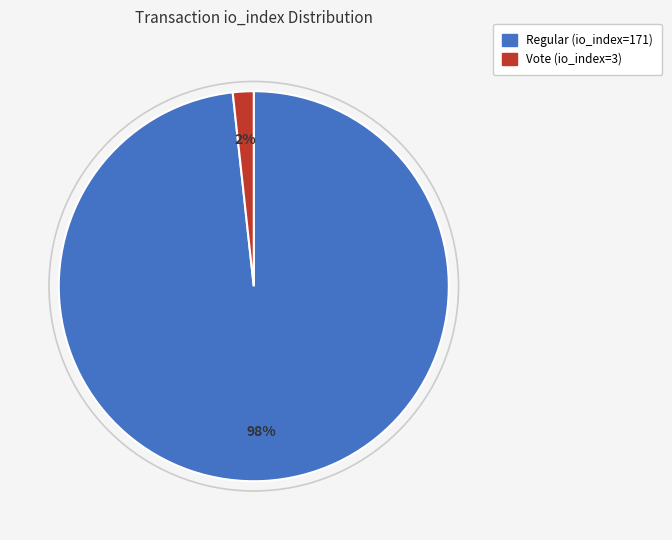

Which category accounts for the majority?

Regular (io_index=171)